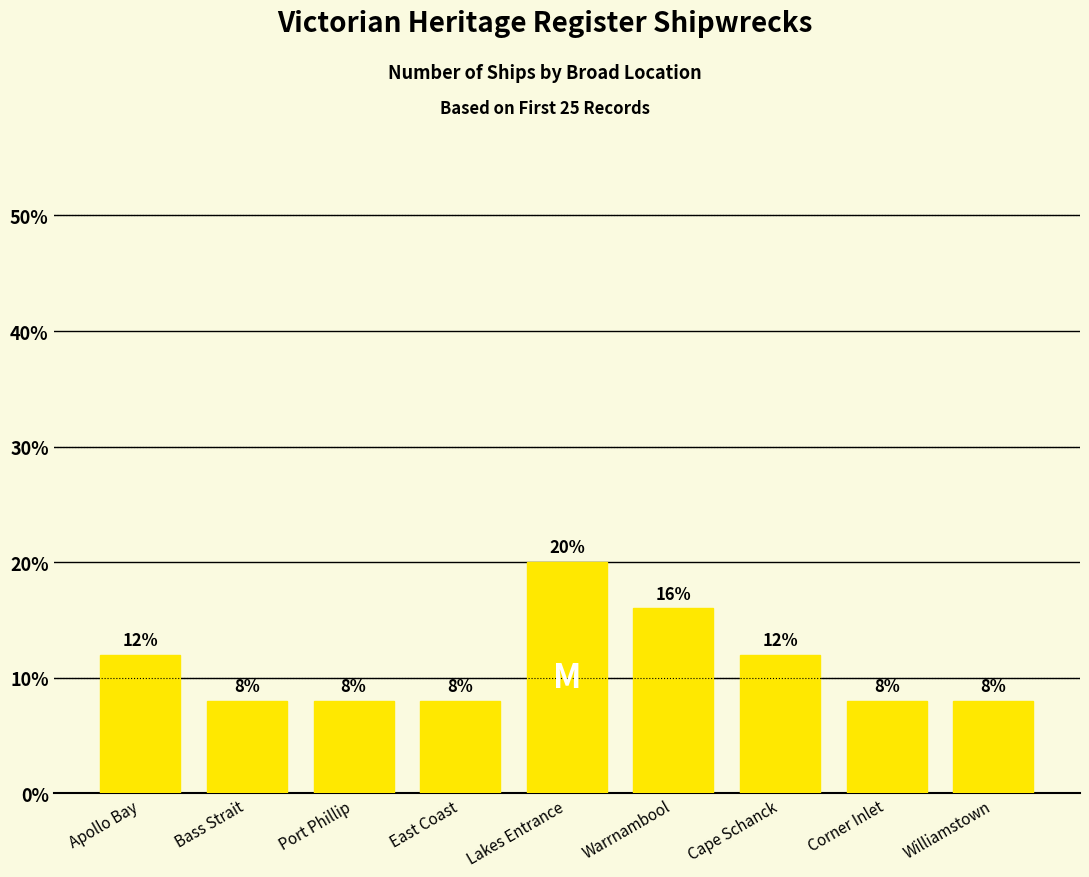

Which label corresponds to the largest value in the chart?

Lakes Entrance